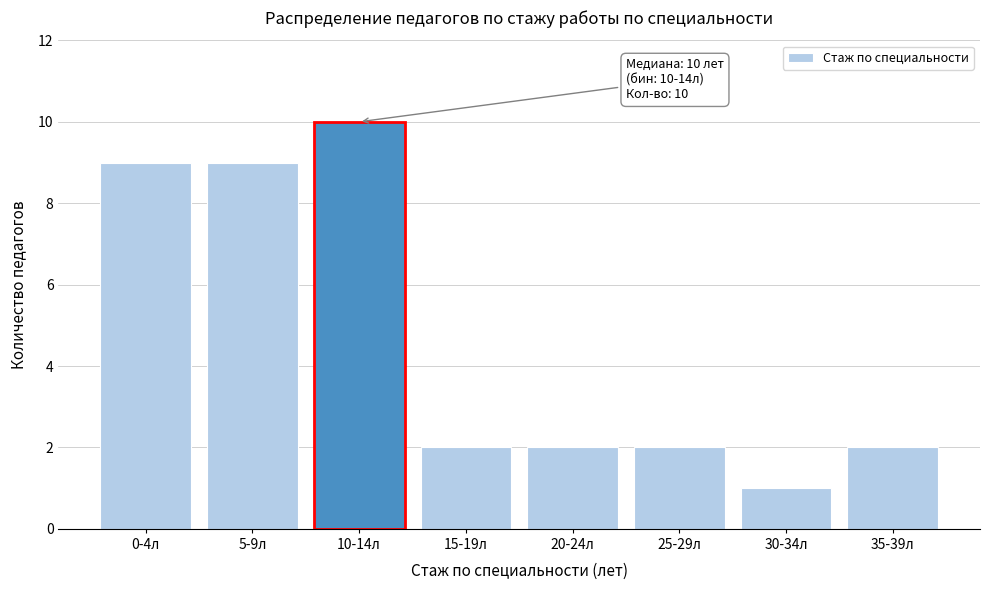

Reading left to right, transcribe all the data shown in this chart.

9	9	10	2	2	2	1	2